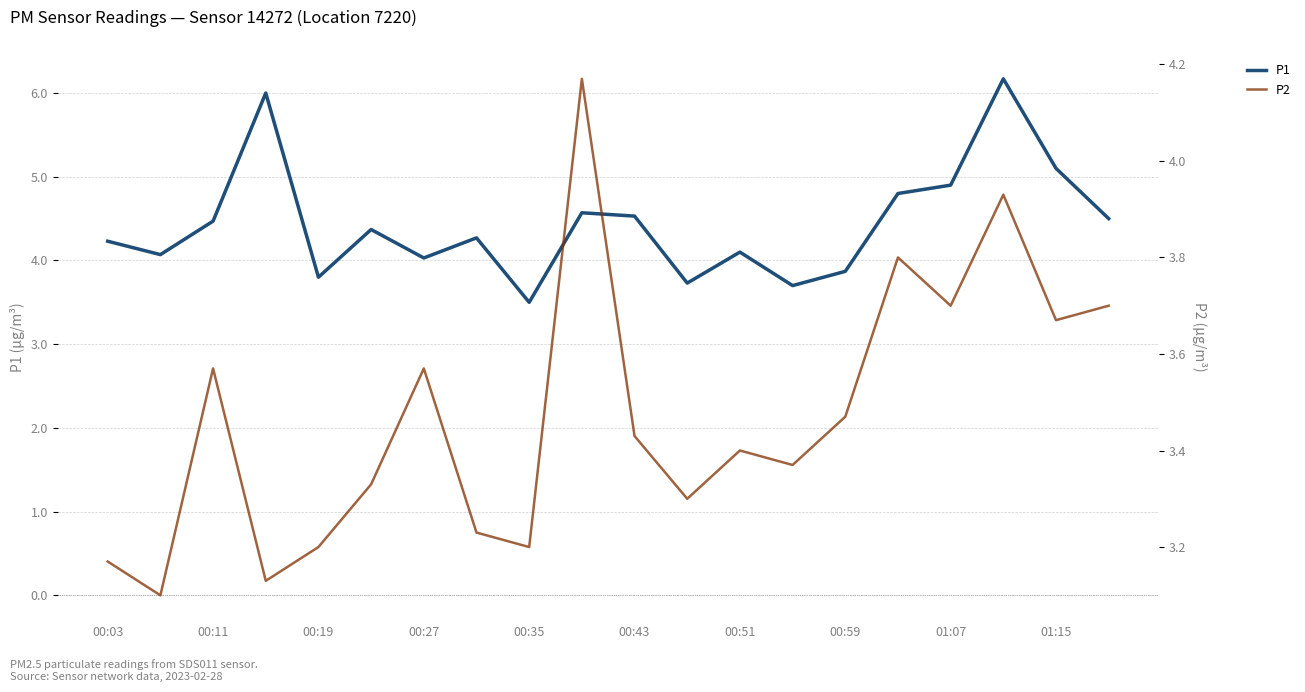

What is the minimum value for P1?

3.5